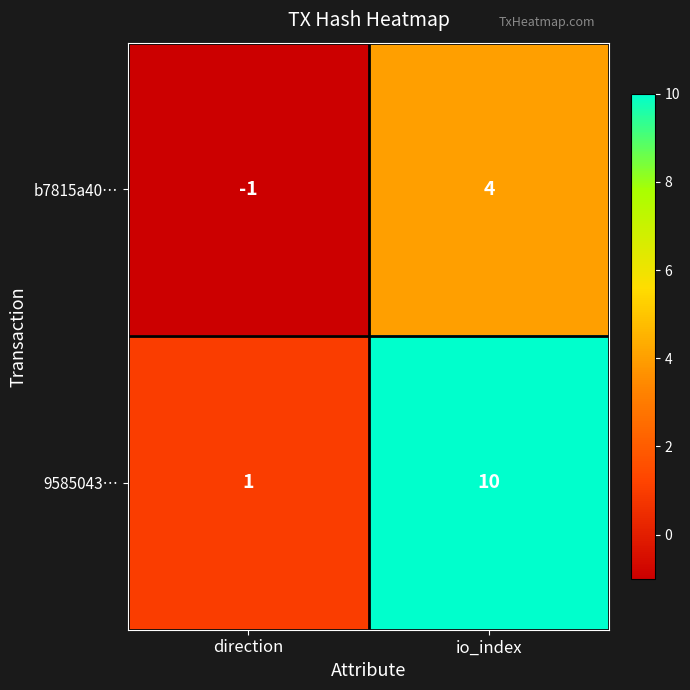

How many data points does each series have?

2